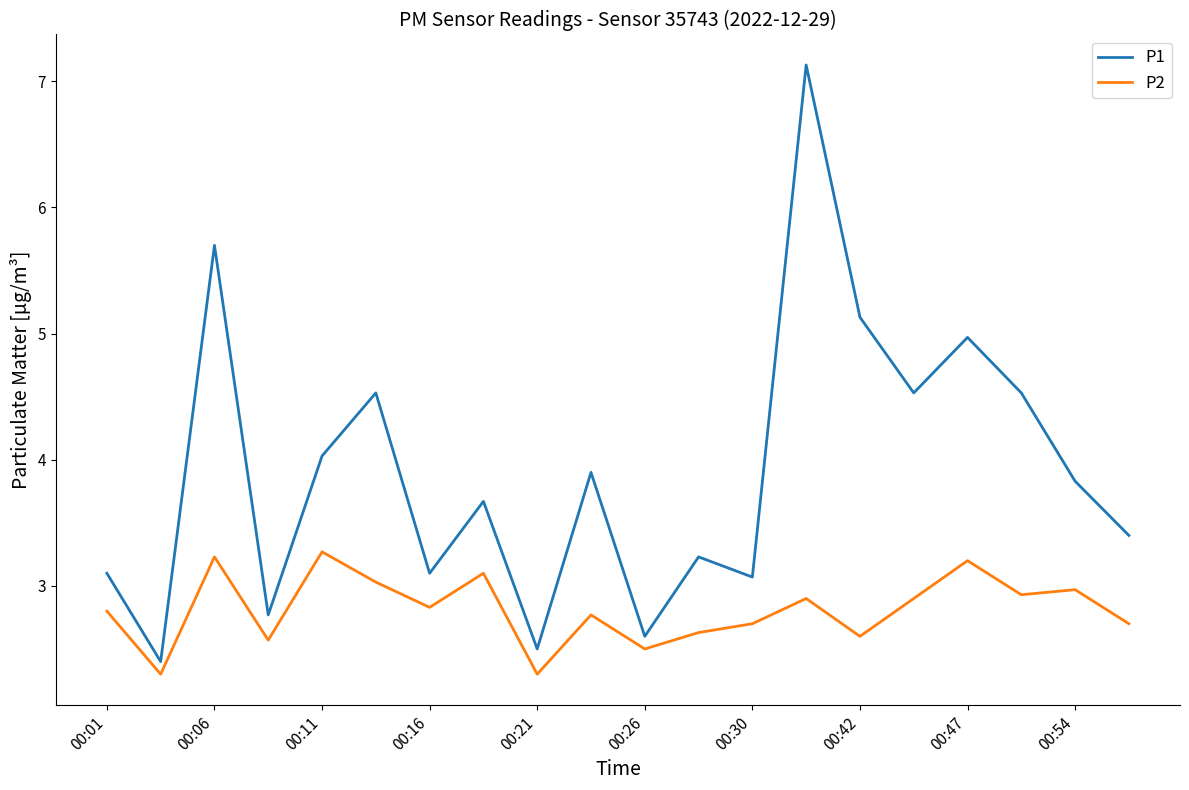

What is the difference between the maximum and minimum values in the P2 series?

1.0